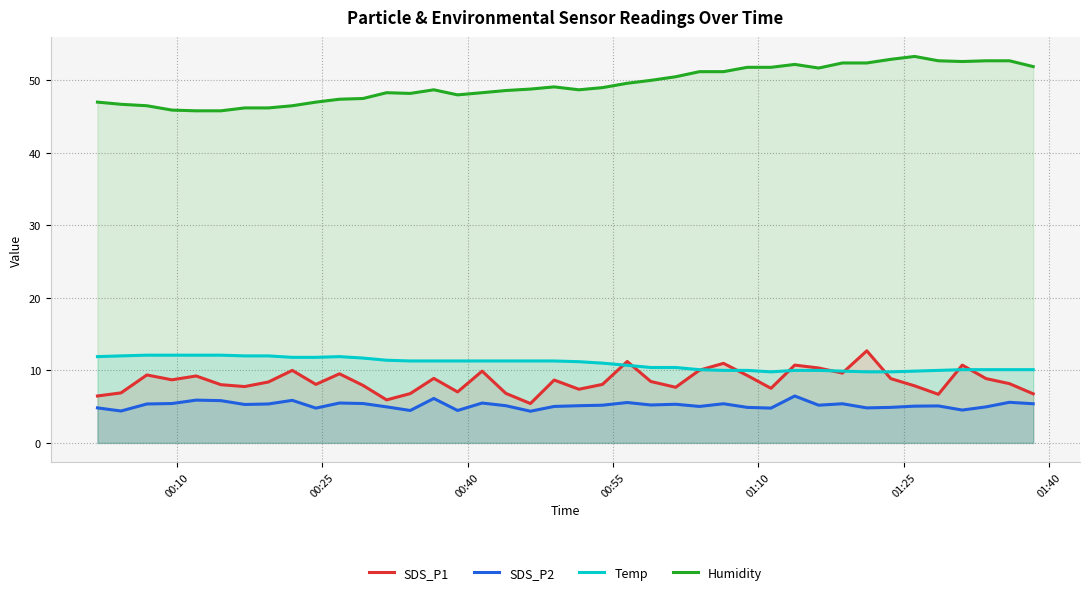

What is the minimum value for SDS_P1?

5.4